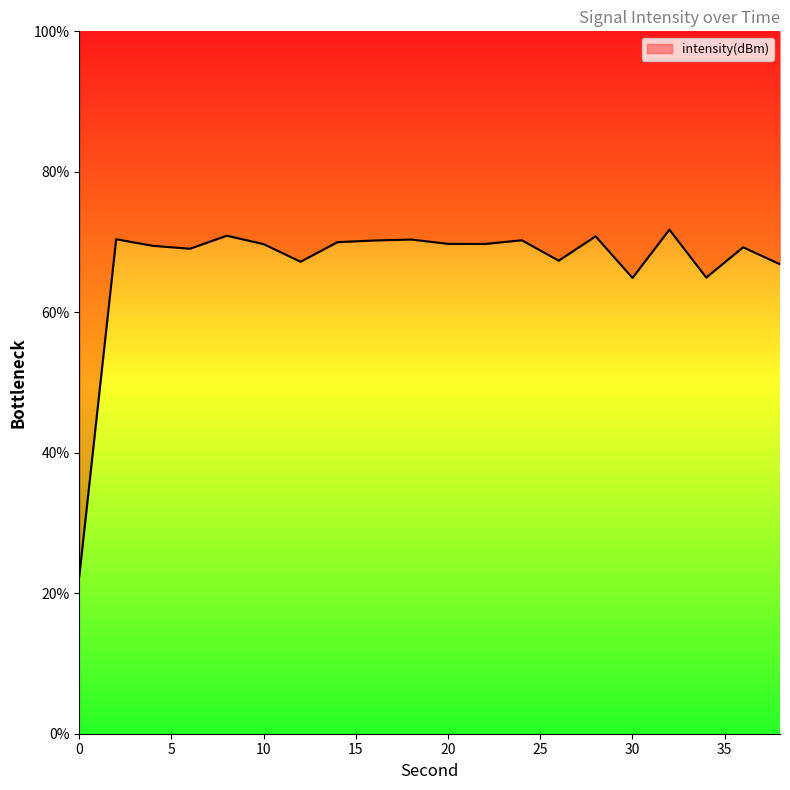

Between 10 and 16, which is larger?

16